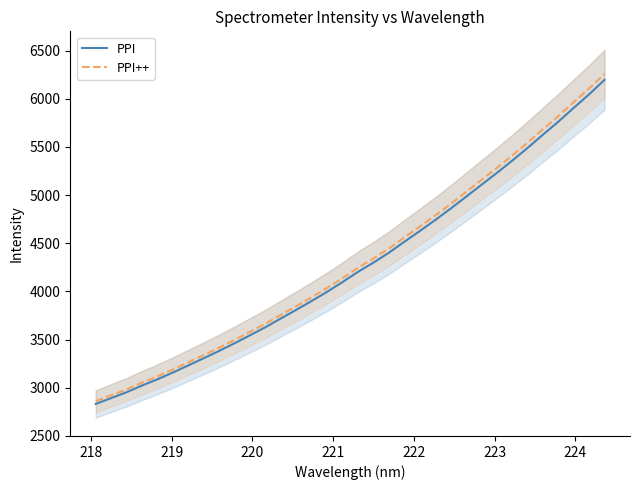

The value of PPI++ at 27 is 8735.9. True or false?

False